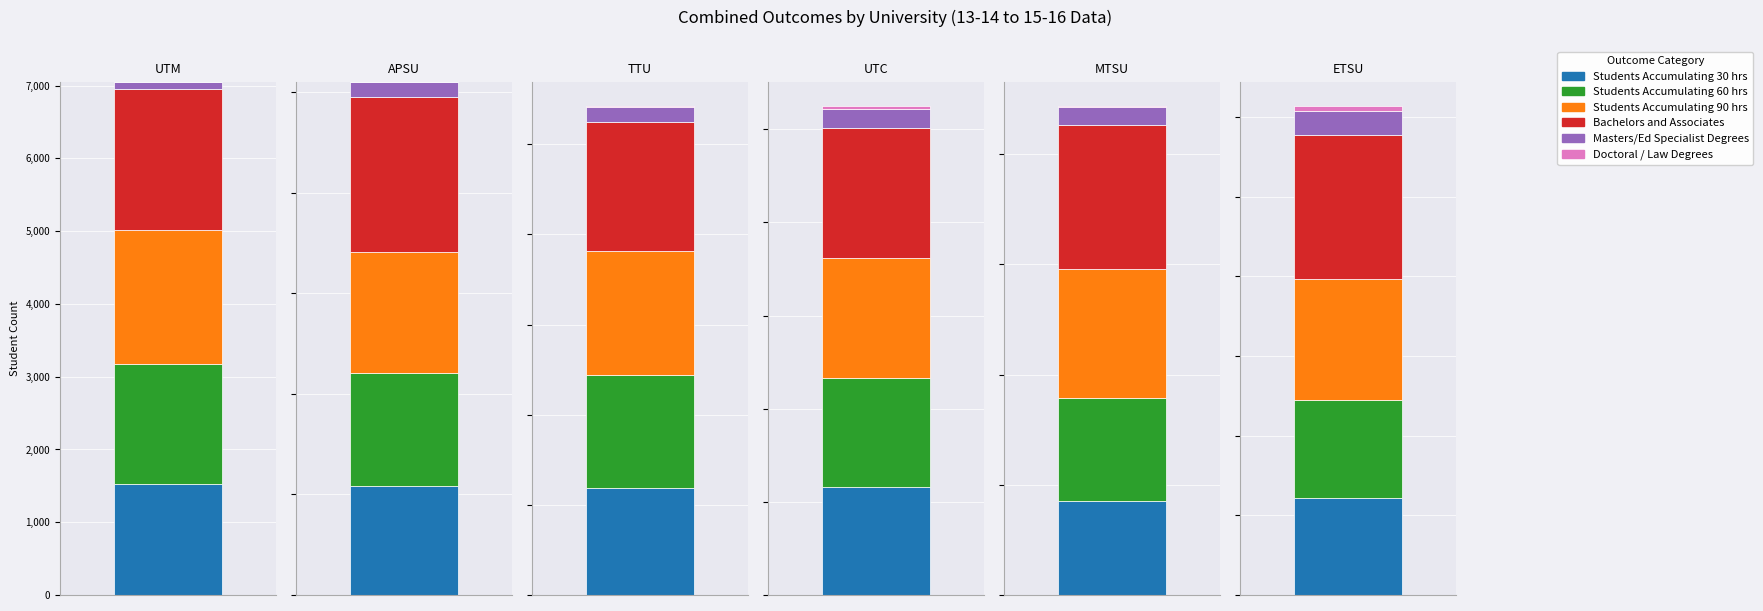

What is the minimum value for UTC?

58.0